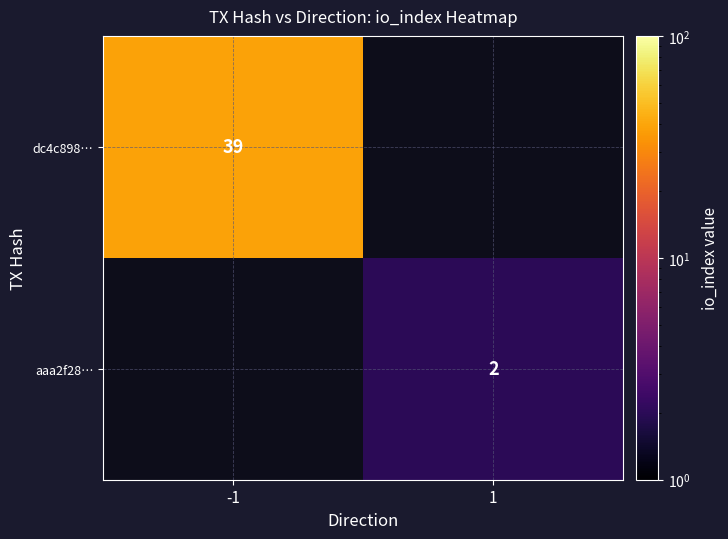

Is the value of dc4c898… at -1 greater than the value of aaa2f28… at 1?

Yes